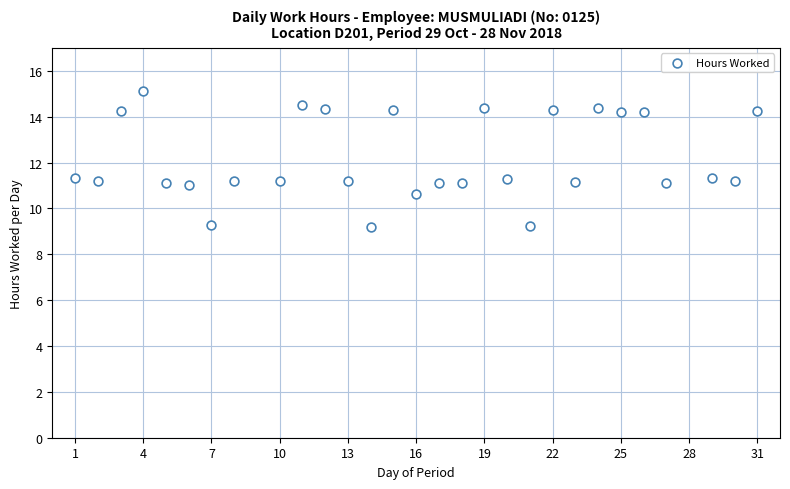

What is the range of X values (max minus min)?

30.0